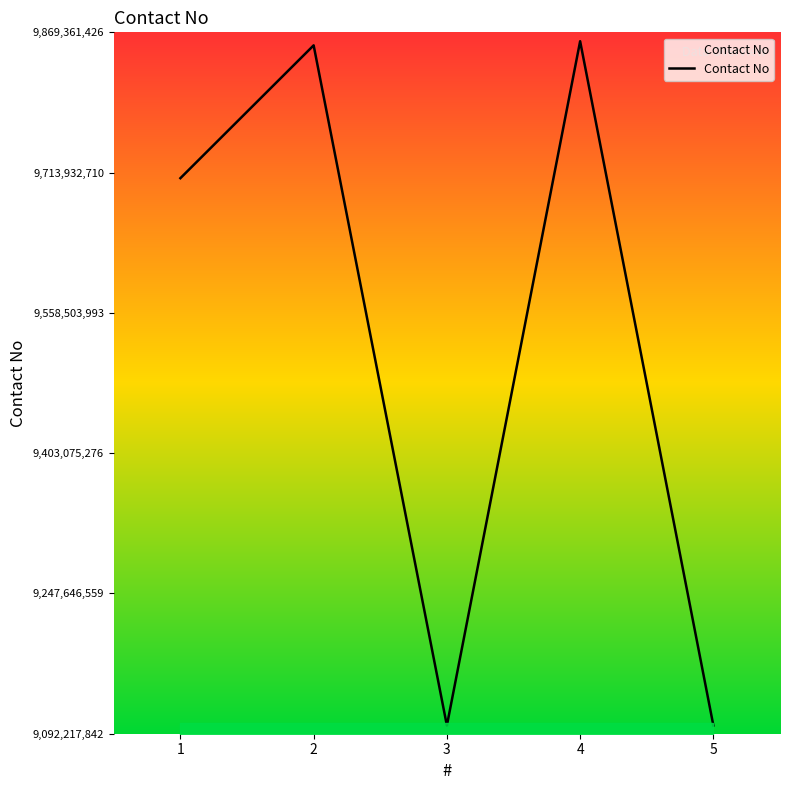

What is the ratio of the value at 2 to the value at 3?

1.1